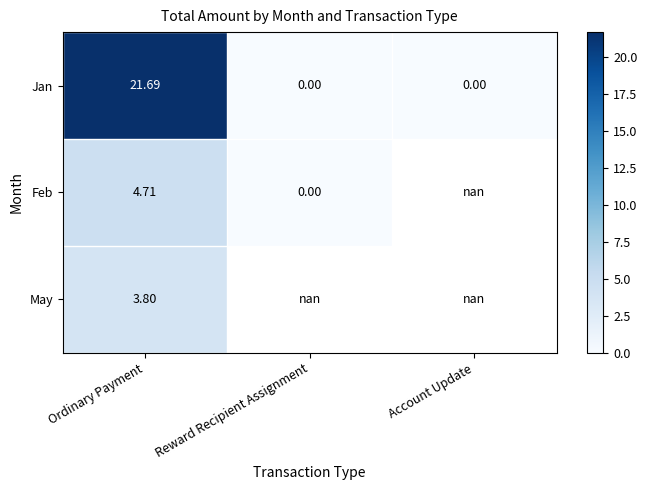

The Jan series shows -9.9 at Account Update. True or false?

False